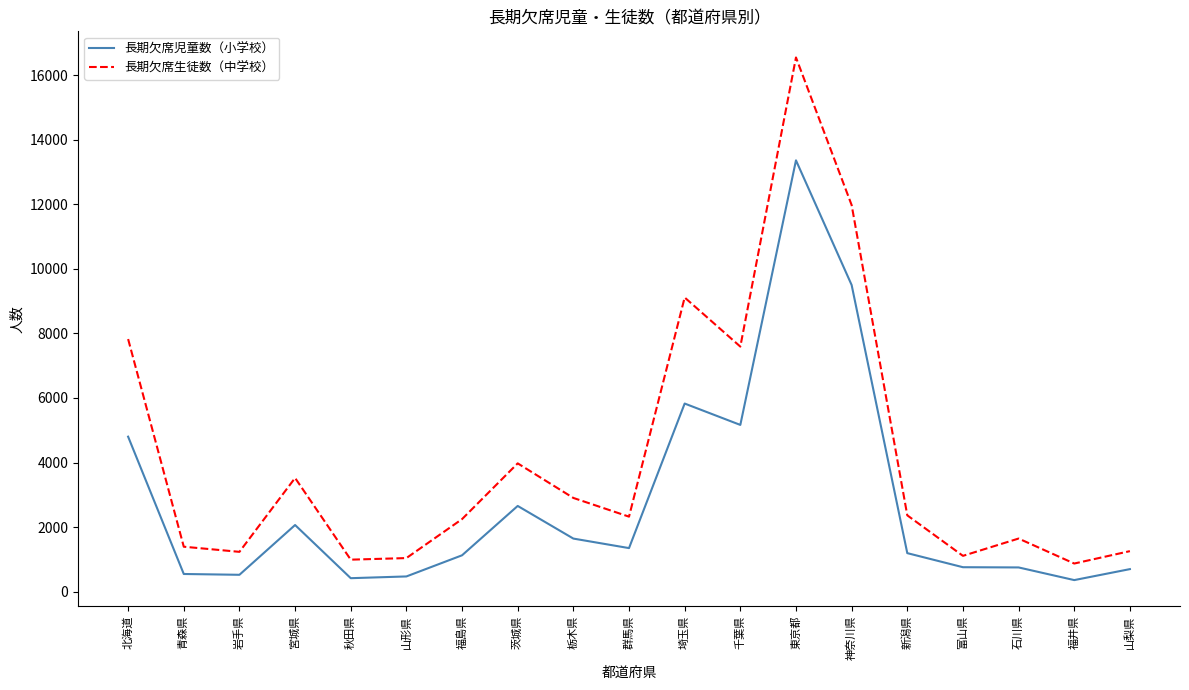

True or false: 長期欠席児童数（小学校） has more than 0 interior local peaks.

True